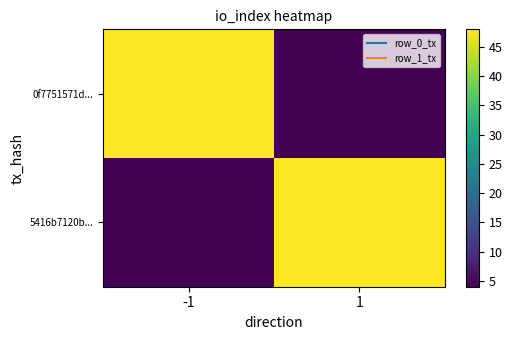

Which series has the largest range (max minus min)?

0f7751571d...